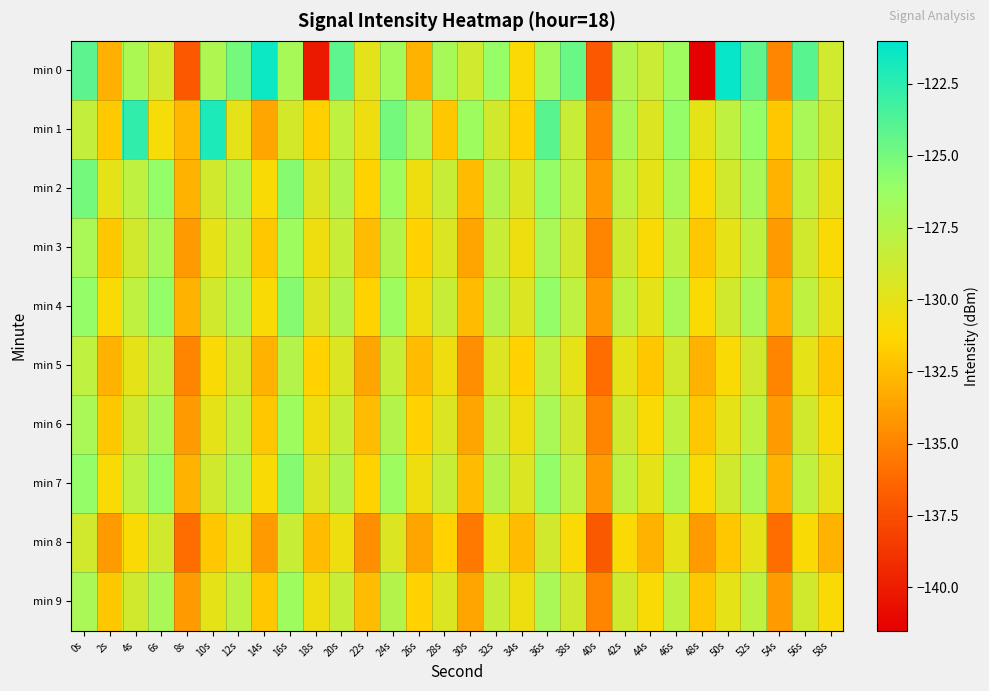

Which series has the largest range (max minus min)?

min 0